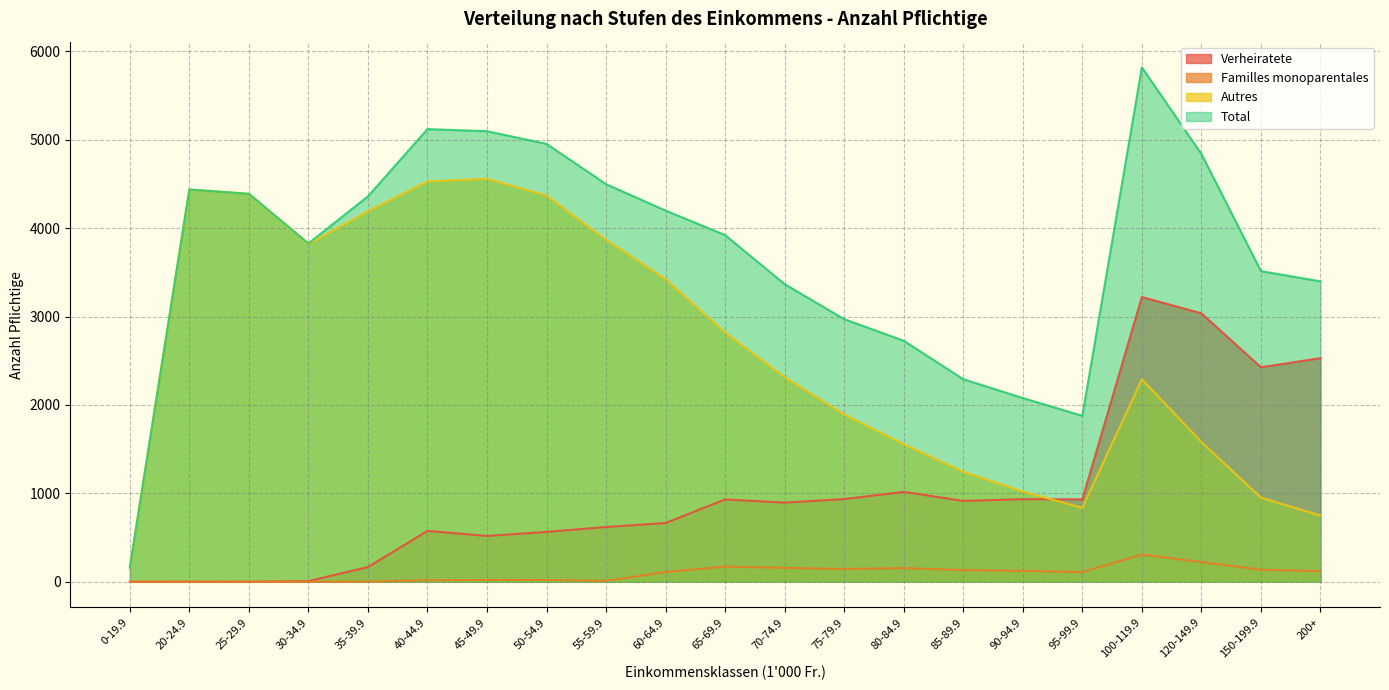

Reading left to right, transcribe all the data shown in this chart.

Verheiratete: 0	0	0	7	166	575	518	564	619	665	931	895	935	1017	914	934	932	3221	3036	2426	2529
Familles monoparentales: 0	0	0	0	2	17	20	20	10	110	171	157	144	154	132	123	109	307	223	136	120
Autres: 160	4437	4388	3820	4191	4528	4558	4369	3868	3423	2819	2314	1891	1555	1245	1021	836	2290	1580	951	749
Total: 160	4437	4388	3827	4359	5120	5096	4953	4497	4198	3921	3366	2970	2726	2291	2078	1877	5818	4839	3513	3398